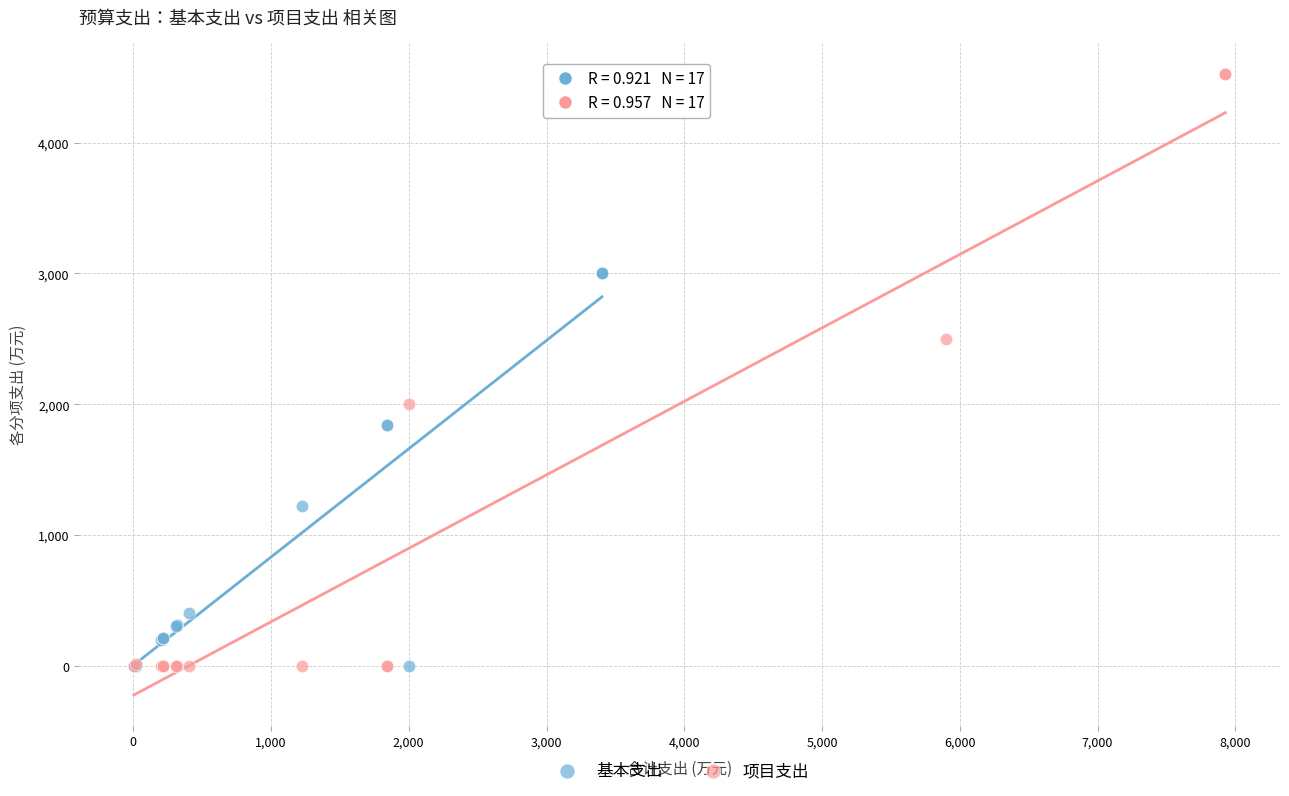

What are all the series names shown in the legend?

基本支出, 项目支出